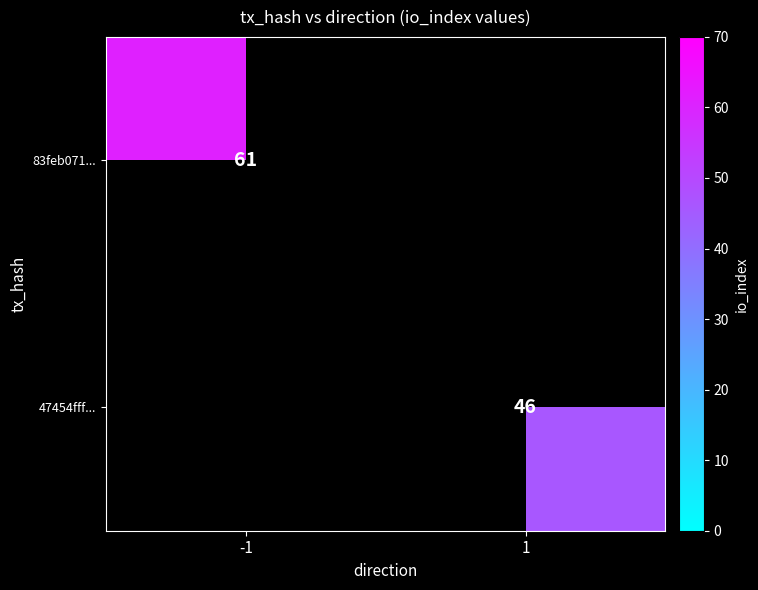

True or false: 83feb071... has a value of 12 at -1.

False